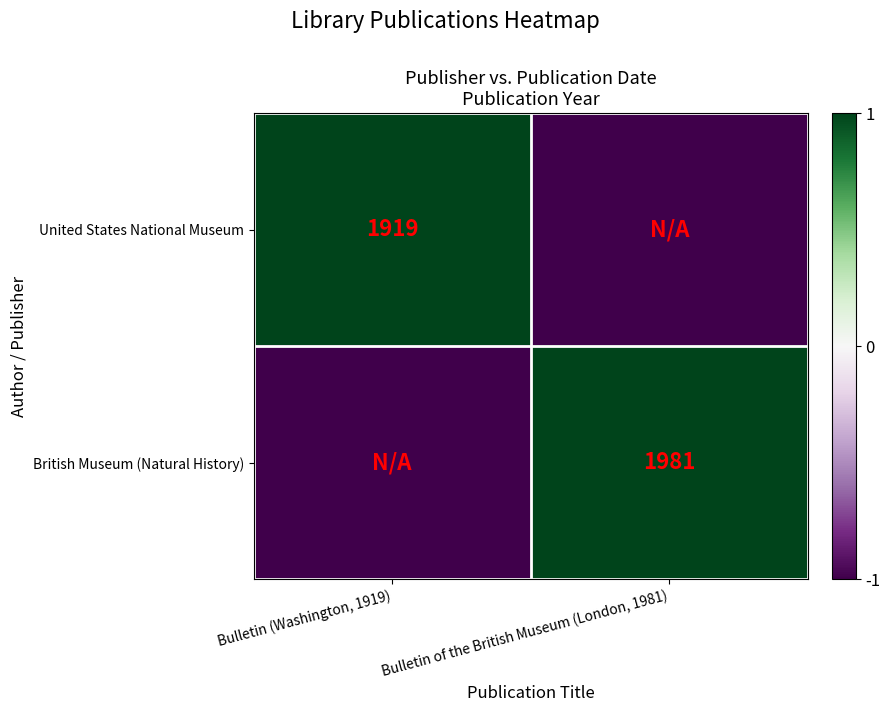

The British Museum (Natural History) series shows 3364 at Bulletin of the British Museum (London, 1981). True or false?

False